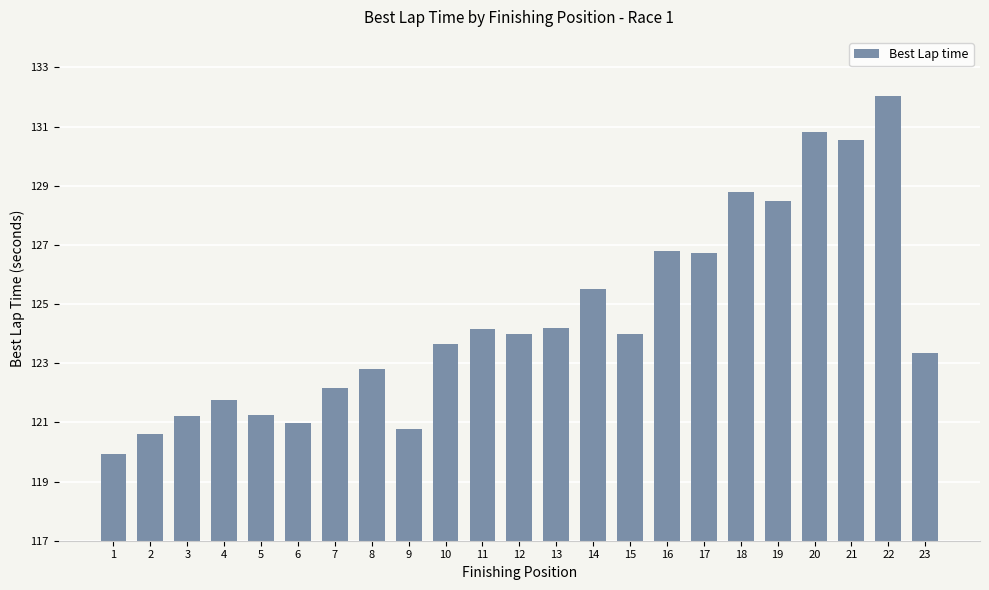

Which label corresponds to the largest value in the chart?

22